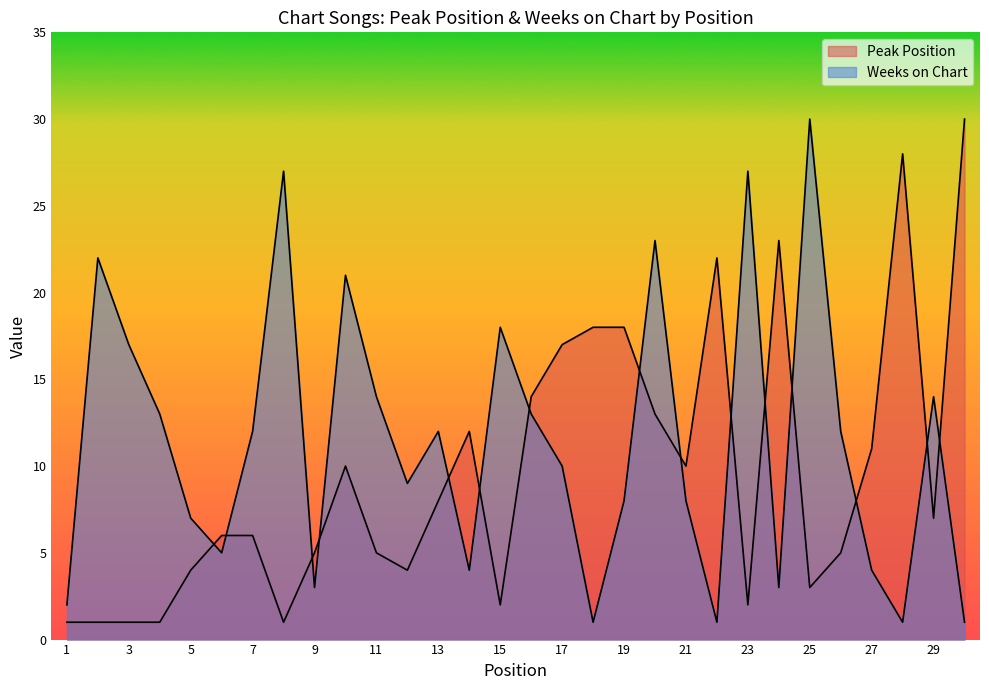

Which series ends up on top after the final intersection of Peak Position and Weeks on Chart?

Peak Position